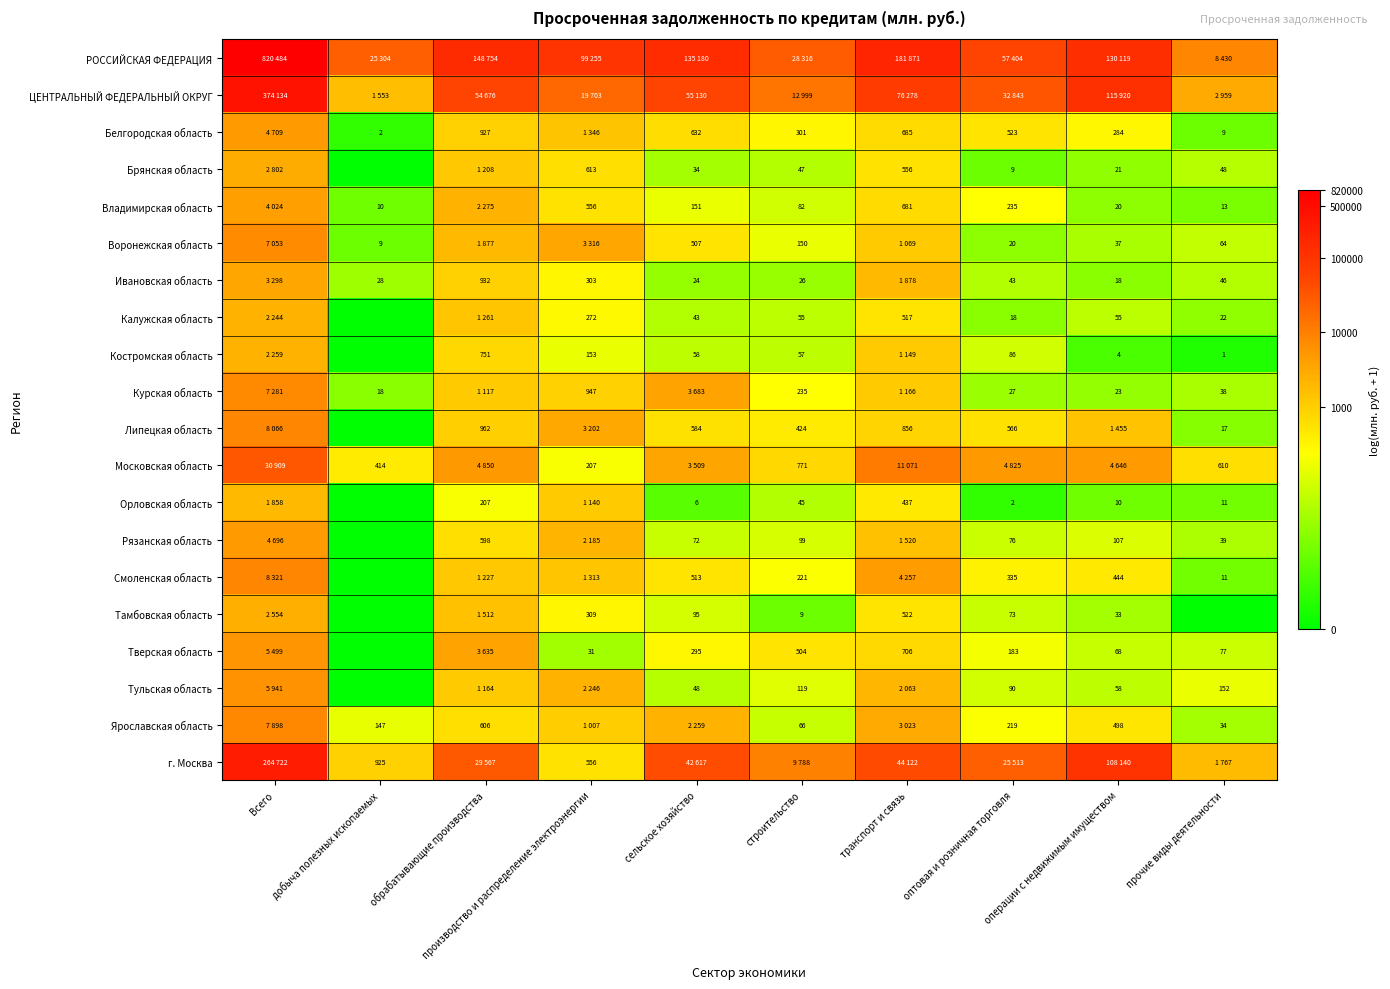

Is the value of Липецкая область at оптовая и розничная торговля greater than the value of Белгородская область at сельское хозяйство?

No